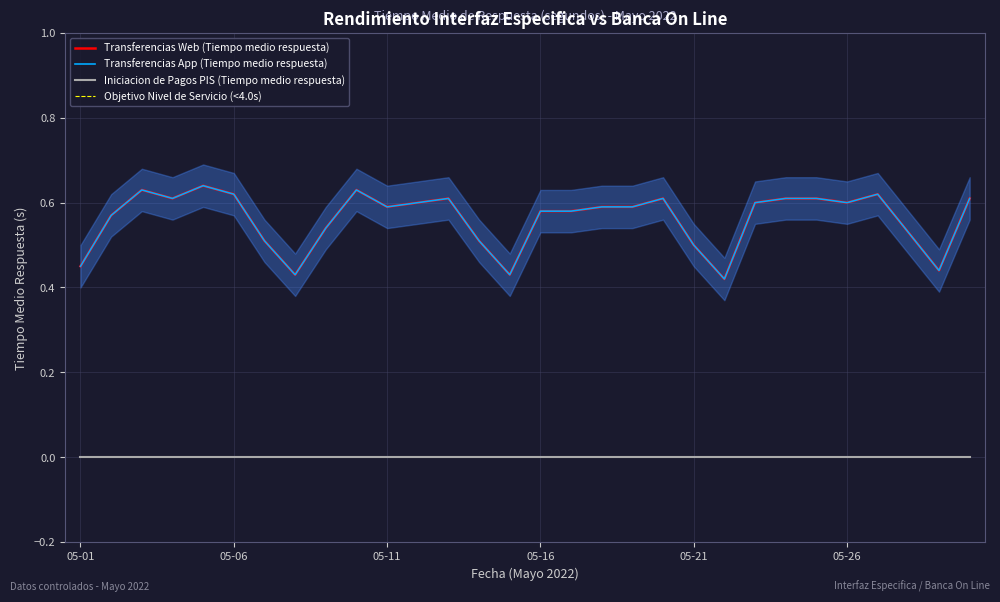

Count the Transferencias App (Tiempo medio respuesta) values in the range 0 to 1.

30